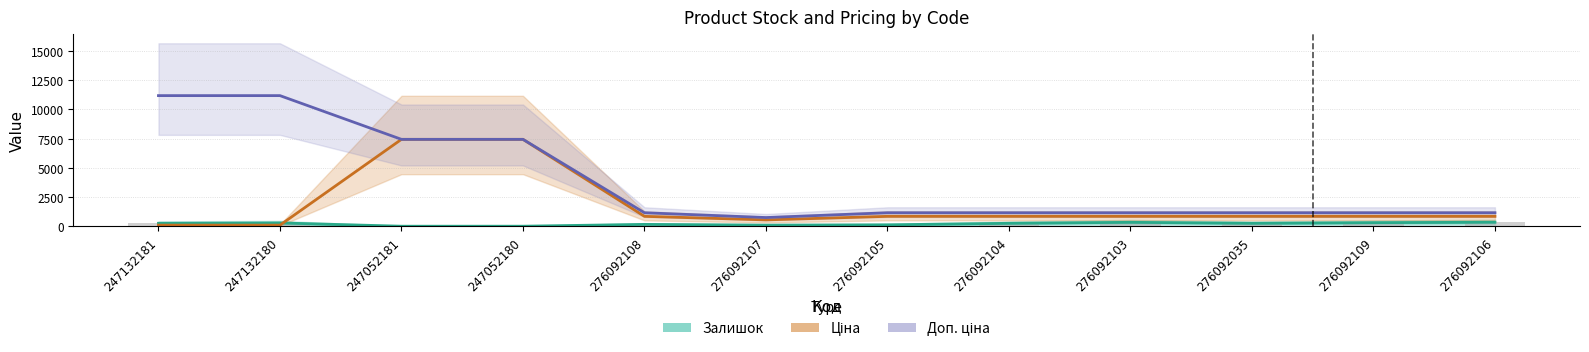

The value of Залишок (bar) at 247132181 is 270.0. True or false?

True